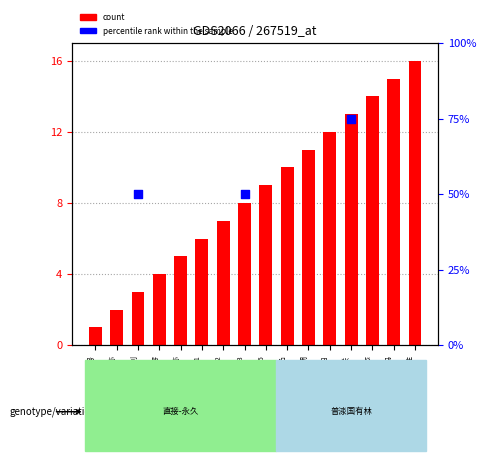

Between 行政相对人代码_1 and 当前状态, which is larger?

当前状态